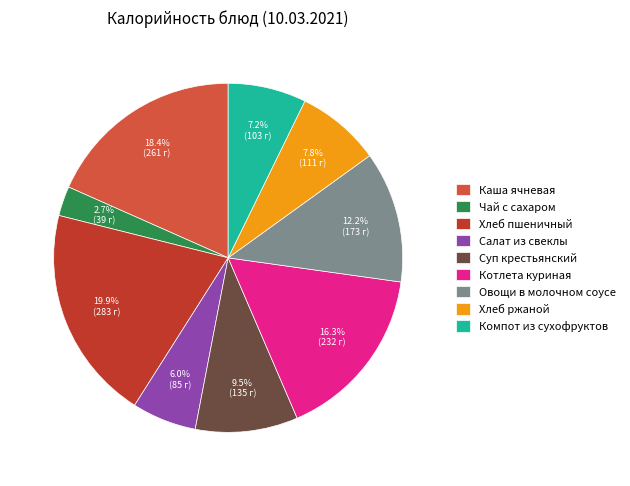

Is there any slice that represents more than half of the pie?

No